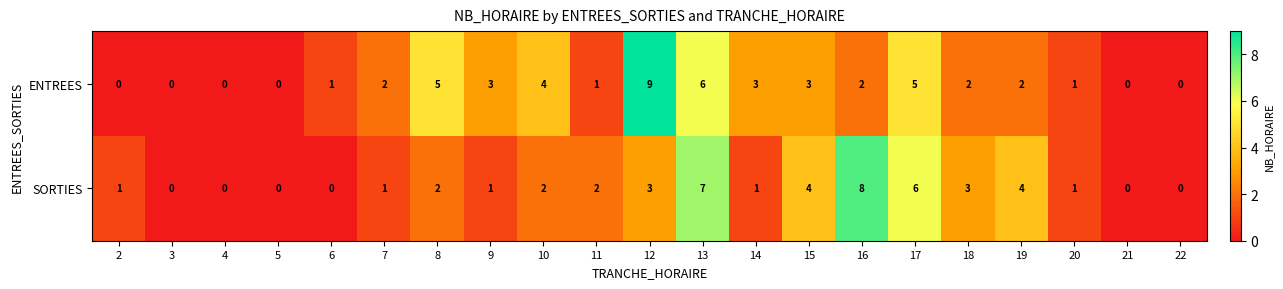

What is the difference between the maximum and minimum values in the ENTREES series?

9